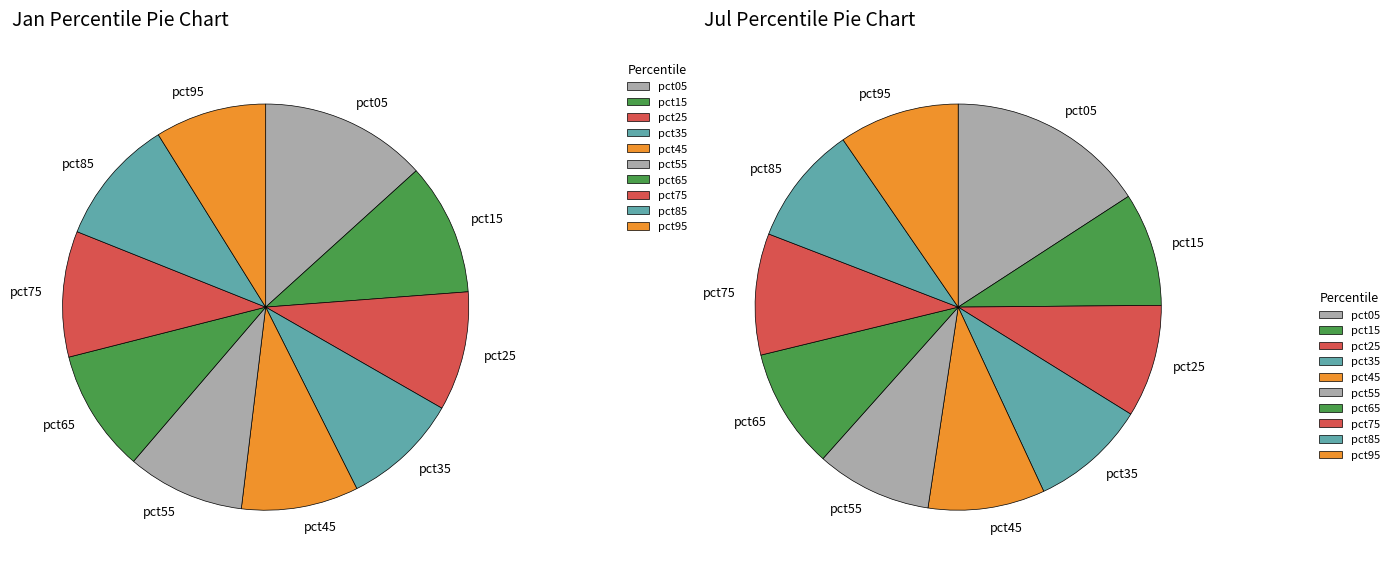

To the nearest percent, what percentage of the pie is 2?

9%